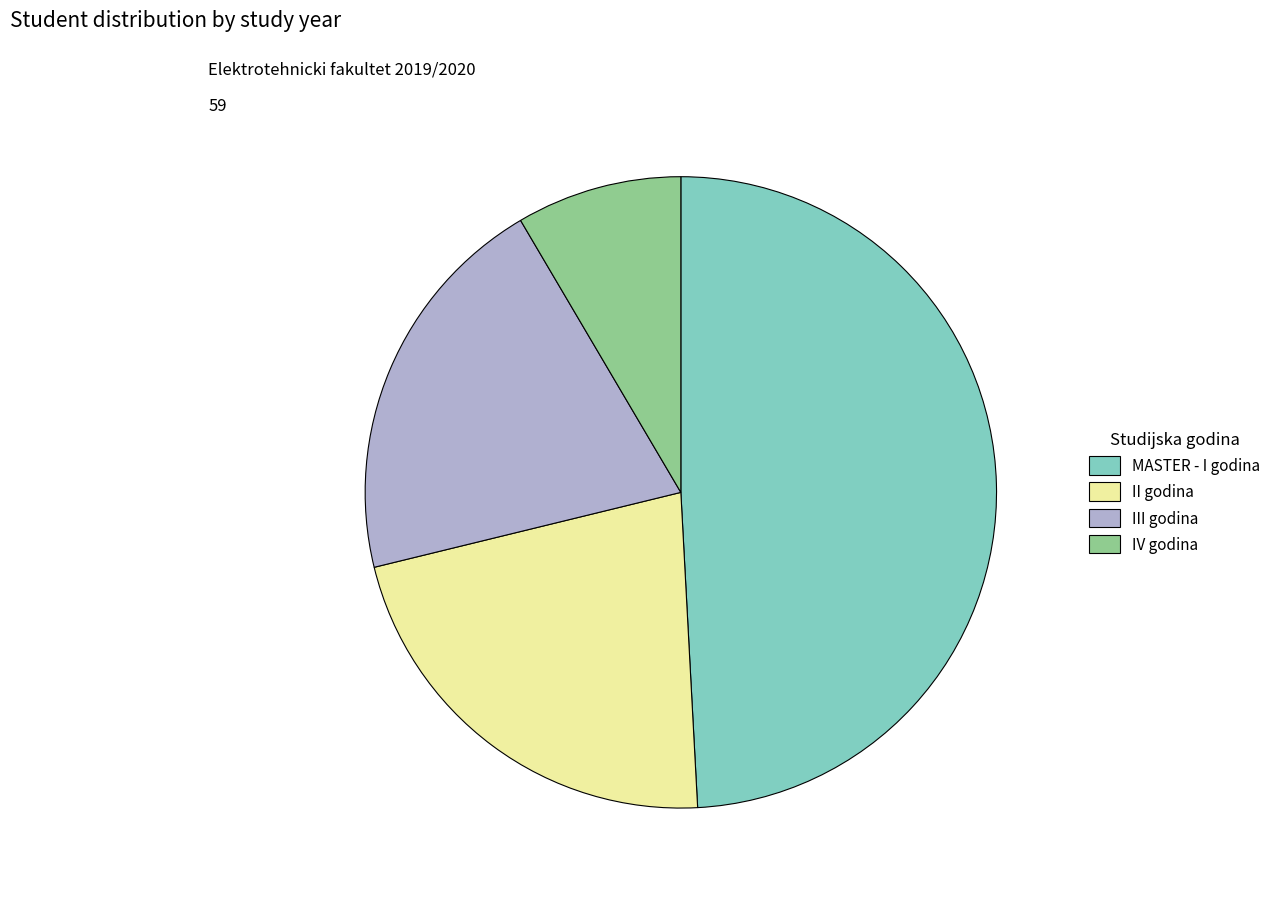

Does II godina account for over 50% of the chart?

No